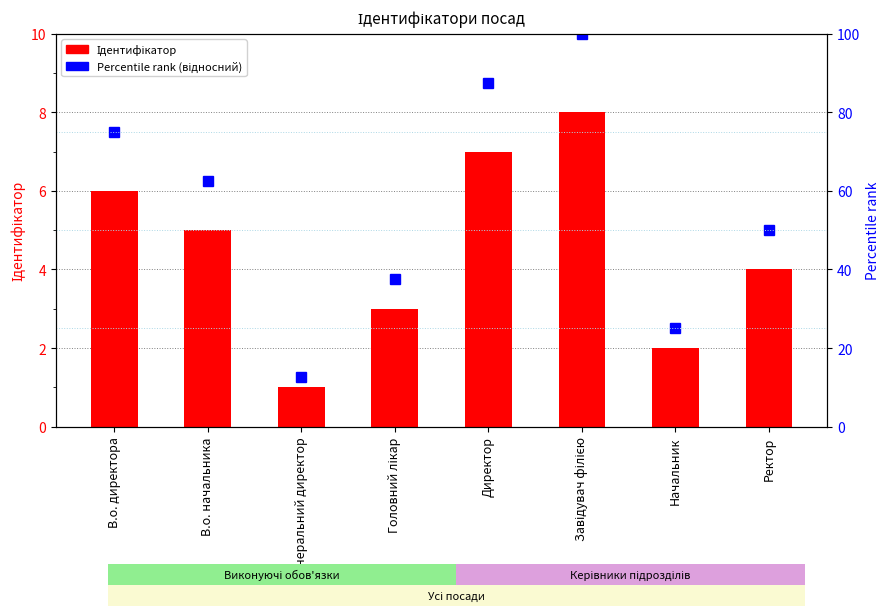

The value of Ідентифікатор at Головний лікар is 3.0. True or false?

True